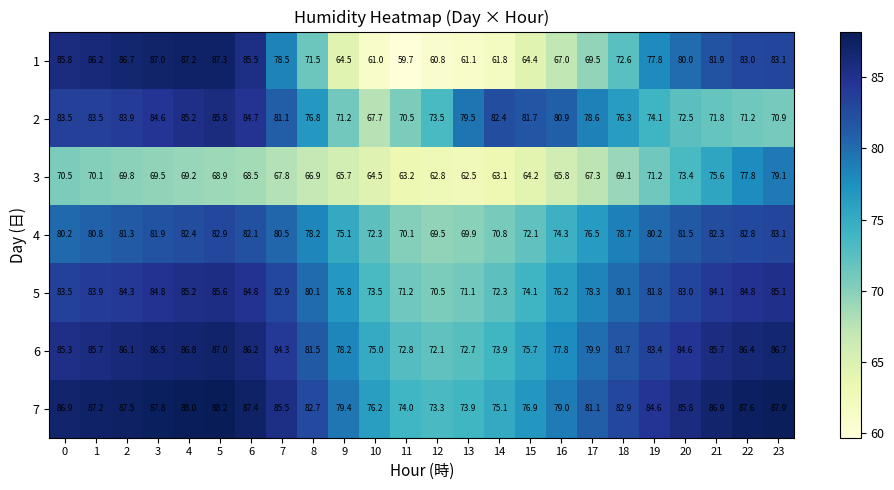

Between 3 and 5, which series saw the biggest shift?

2